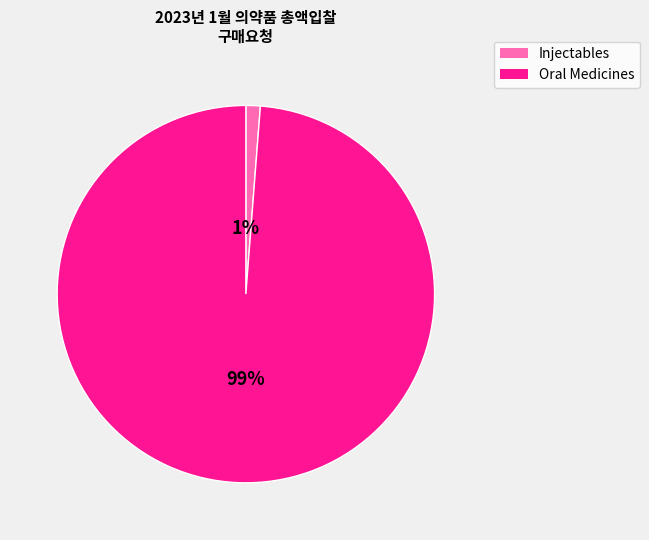

To the nearest percent, what is the average slice percentage?

50%